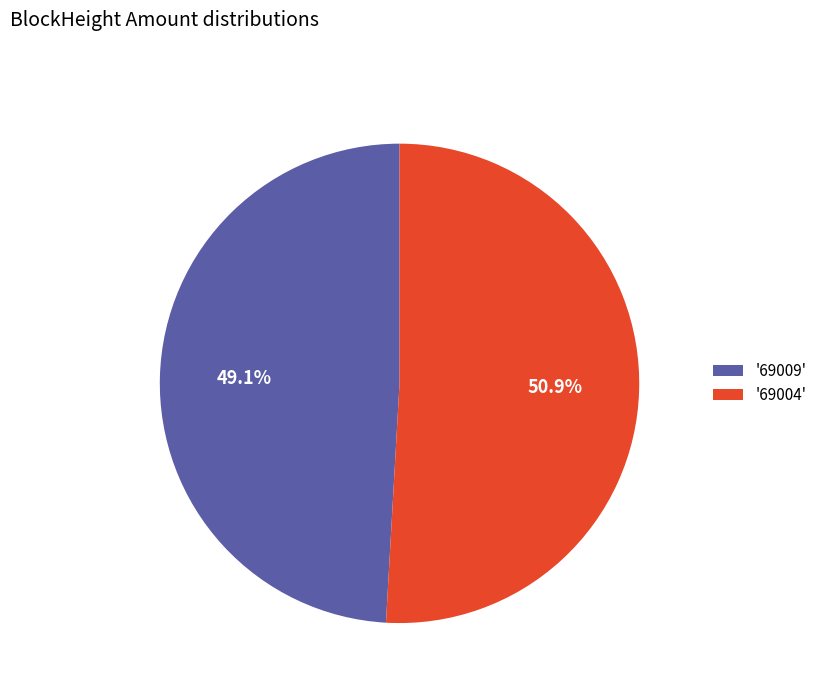

What is the total percentage of '69009' and '69004'?

100.0%